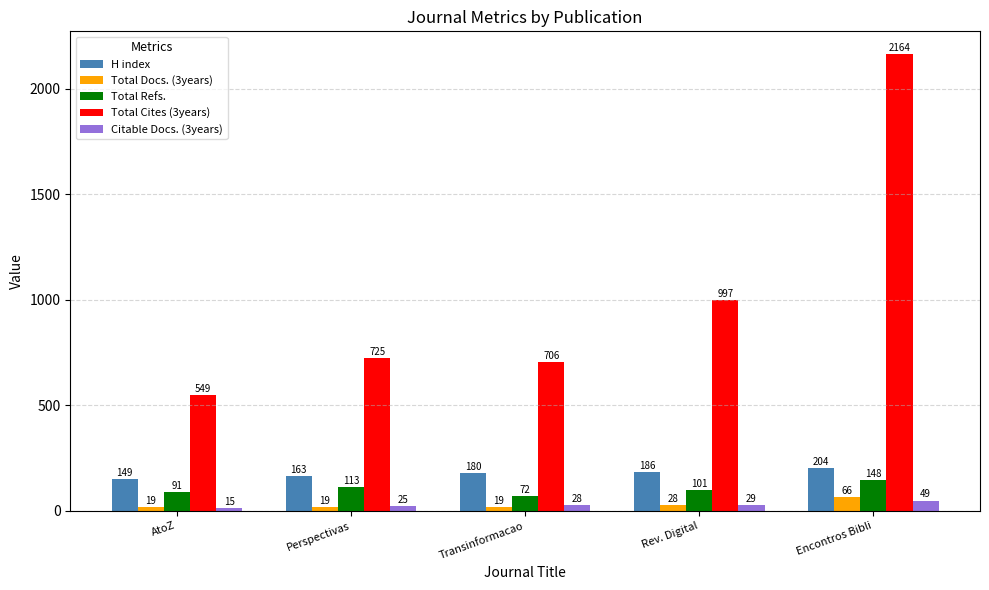

What is the minimum value shown in the chart?

15